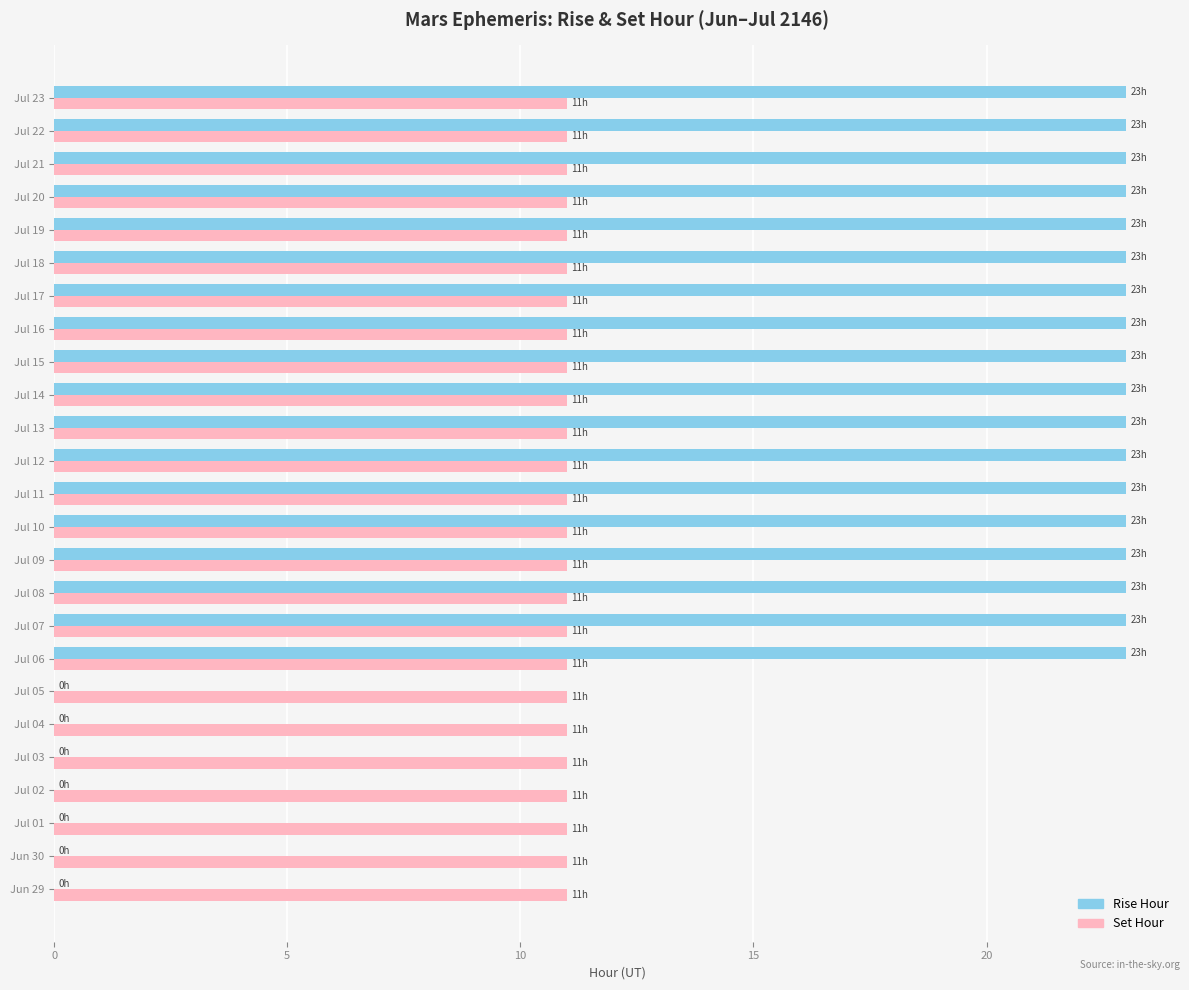

True or false: Rise Hour has a value of 23 at Jul 21.

True